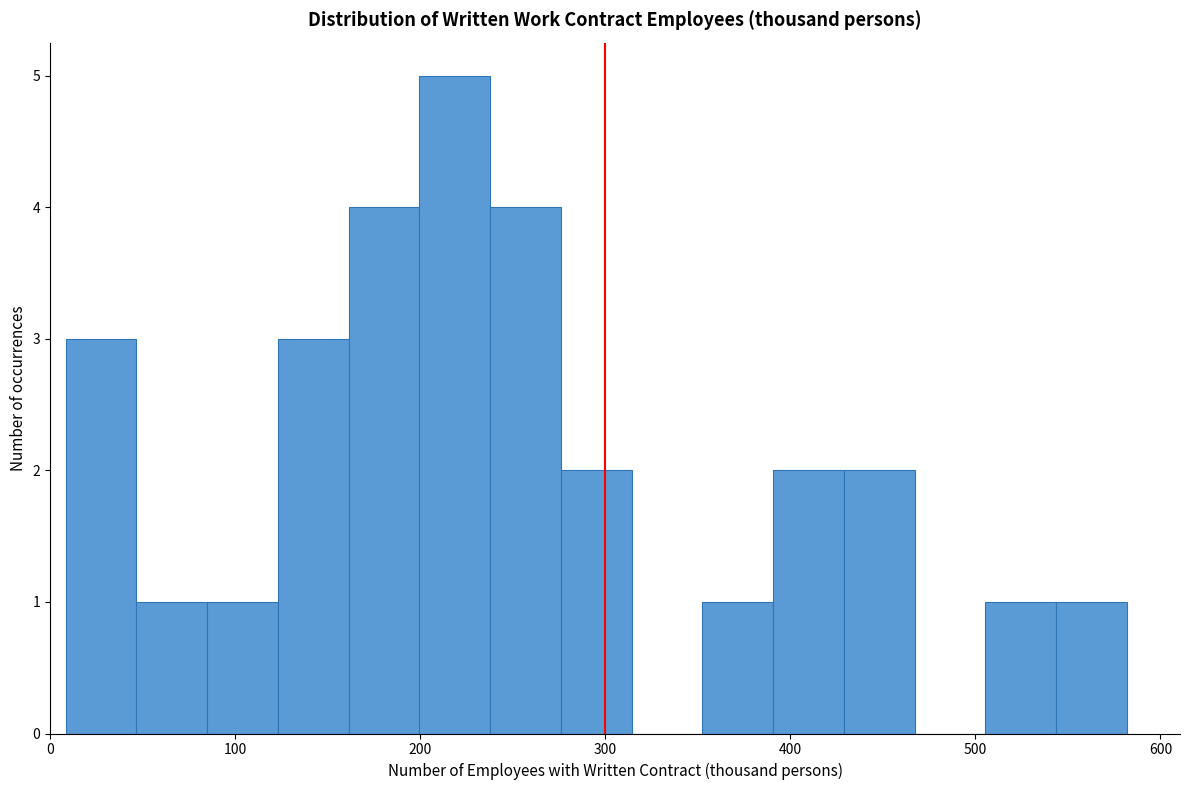

Around what value on the x-axis is the tallest bar? Give the approximate position of its centre, as read against the axis.

220